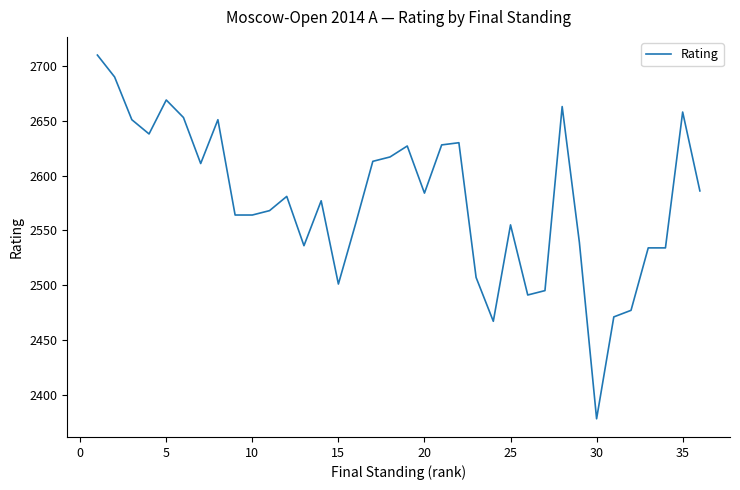

What is the difference between the maximum and minimum values?

332